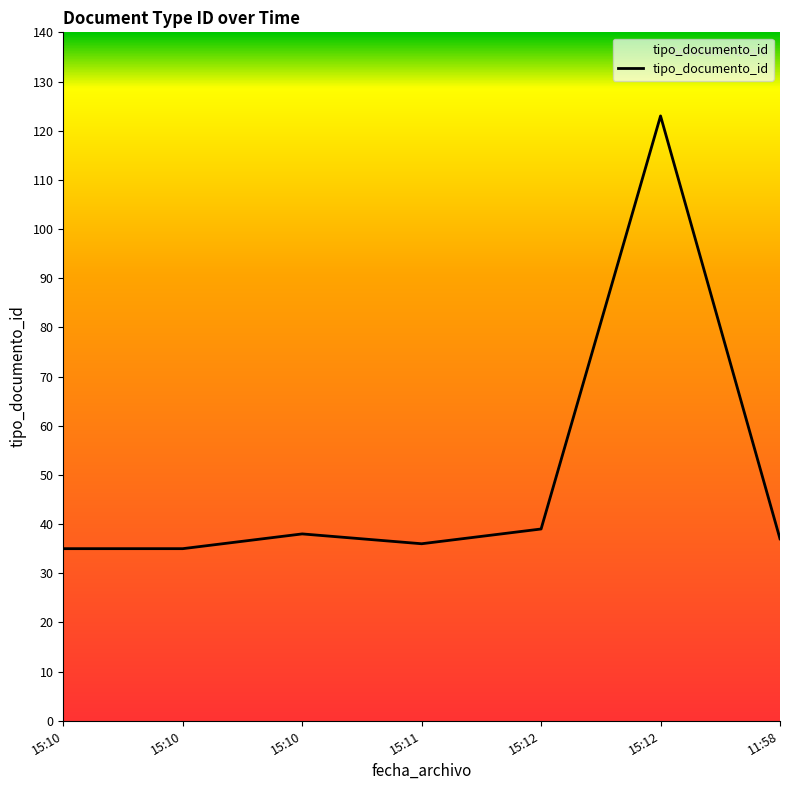

How many lines are shown in the chart?

1